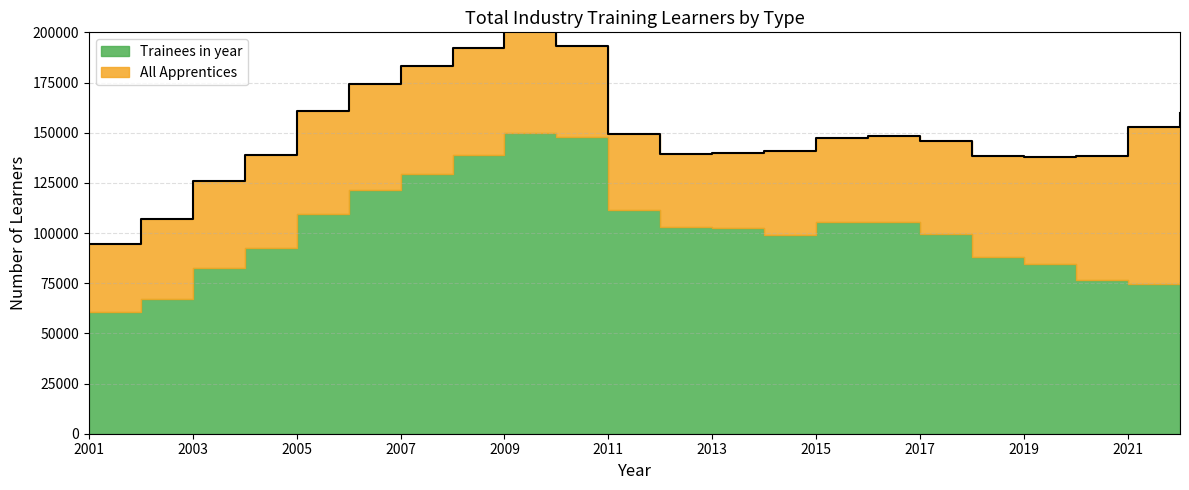

What is the value of the Trainees in year point at the 17th from the left?

99565